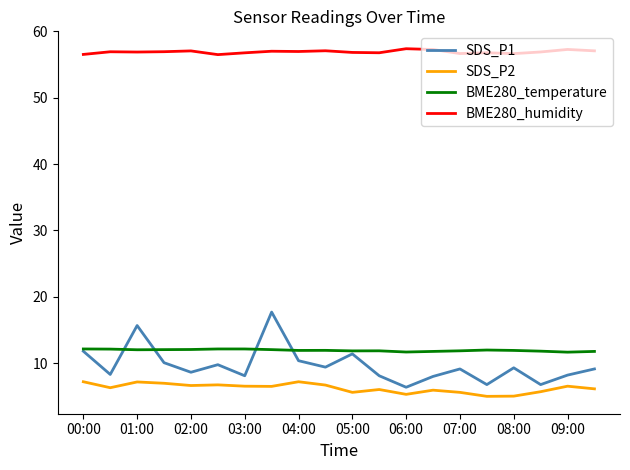

Rank the series by their maximum value, from highest to lowest.

BME280_humidity, SDS_P1, BME280_temperature, SDS_P2